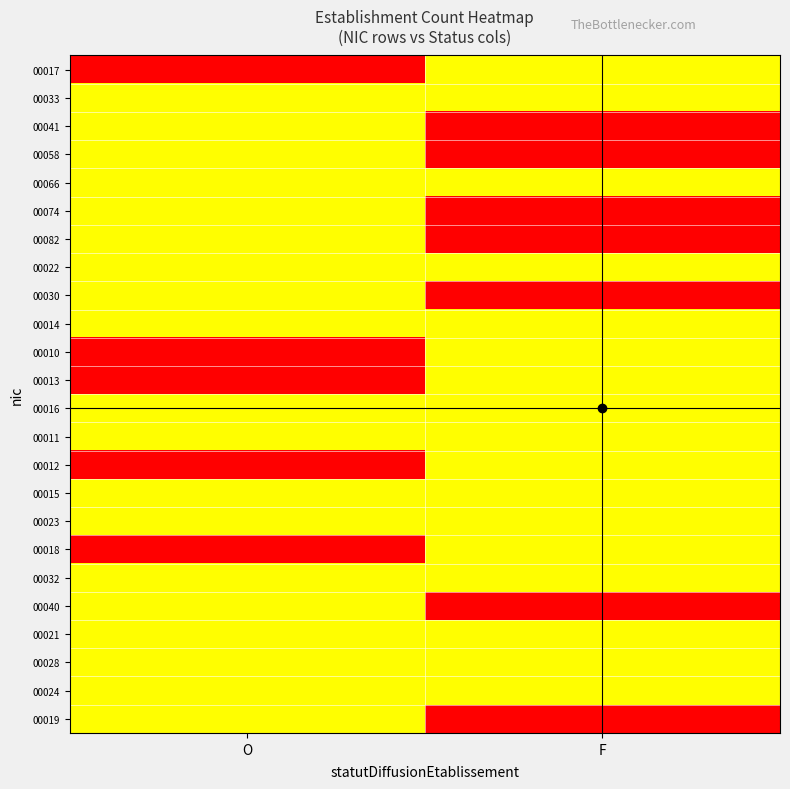

Reading right to left, list all the values displayed in this chart.

00017: F=2	O=3
00033: F=1	O=1
00041: F=0	O=1
00058: F=0	O=1
00066: F=1	O=1
00074: F=0	O=1
00082: F=0	O=1
00022: F=1	O=1
00030: F=0	O=1
00014: F=1	O=1
00010: F=2	O=3
00013: F=2	O=3
00016: F=1	O=2
00011: F=1	O=2
00012: F=2	O=3
00015: F=1	O=2
00023: F=1	O=1
00018: F=2	O=3
00032: F=1	O=1
00040: F=0	O=1
00021: F=1	O=2
00028: F=1	O=1
00024: F=1	O=1
00019: F=0	O=1